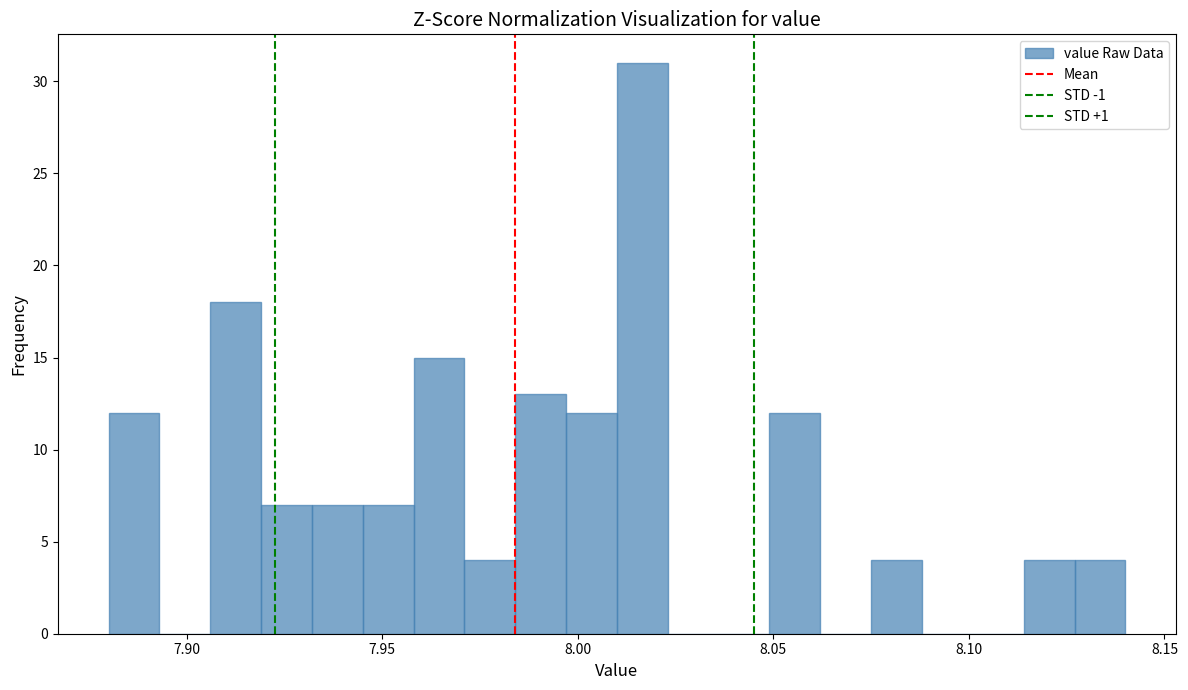

Around what value on the x-axis is the tallest bar? Give the approximate position of its centre, as read against the axis.

8.015